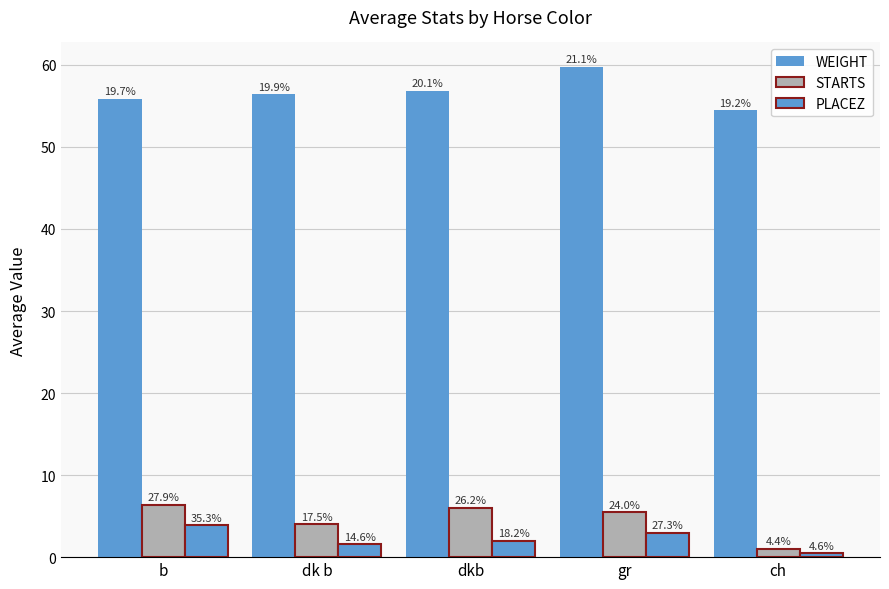

Are the bars grouped side by side (vs. stacked)?

Yes